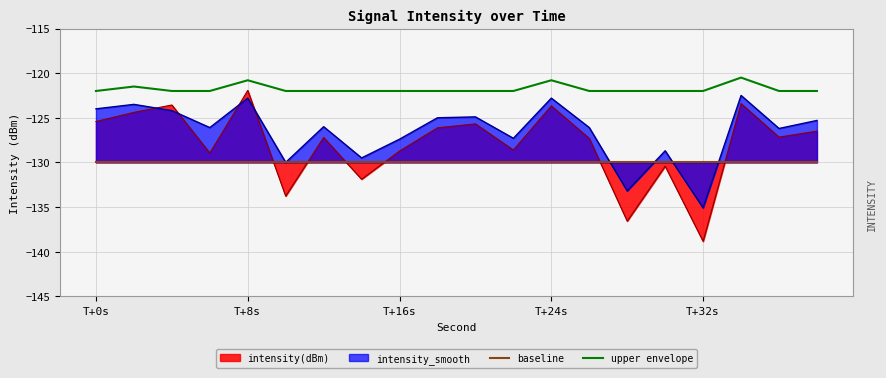

What is the lowest value of the baseline series?

-130.0